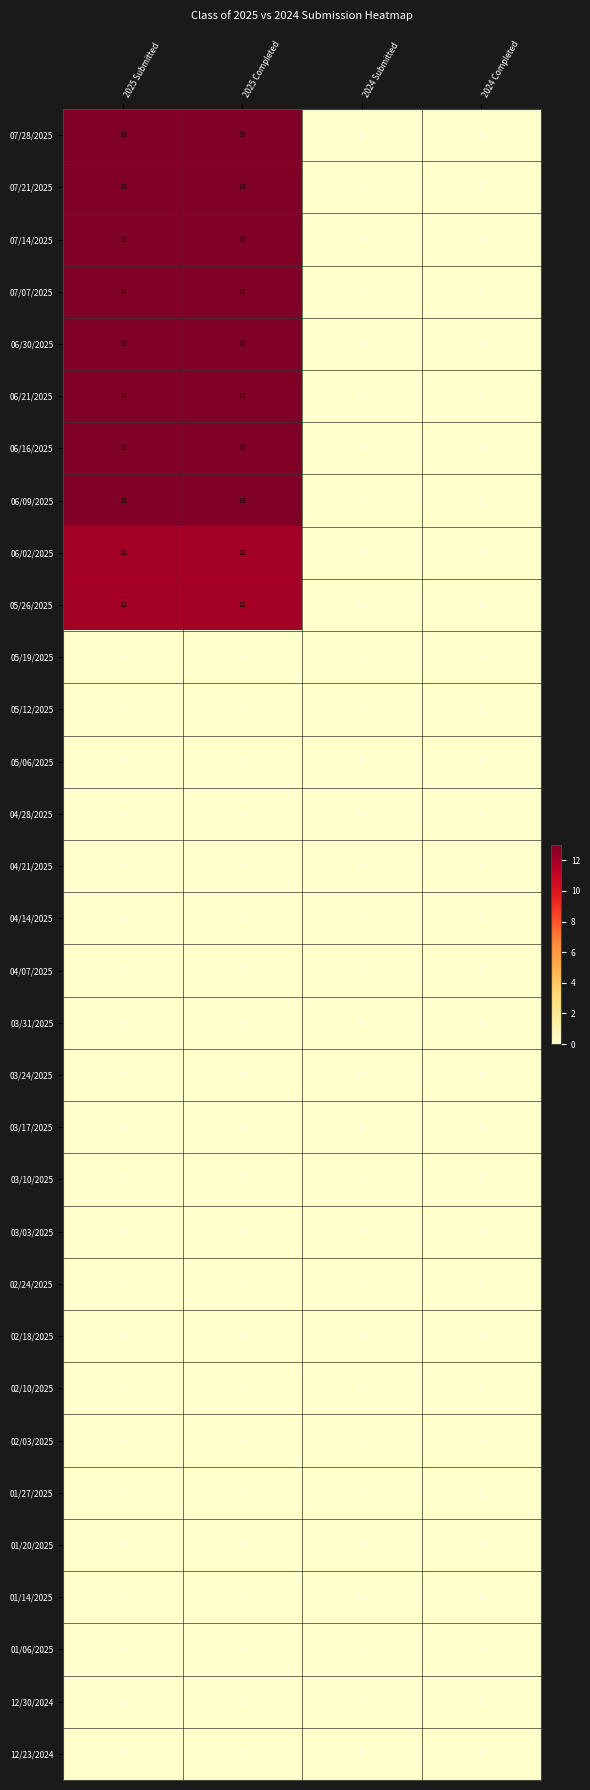

Is the value of 04/28/2025 at 2025 Completed greater than the value of 07/28/2025 at 2025 Submitted?

No